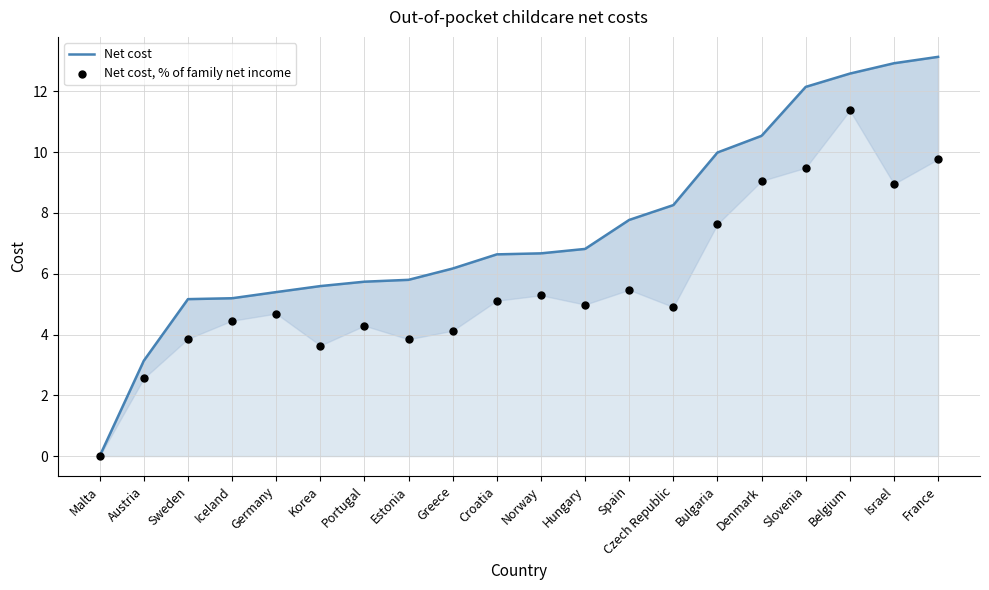

Which series contains the lowest Y value?

Net cost